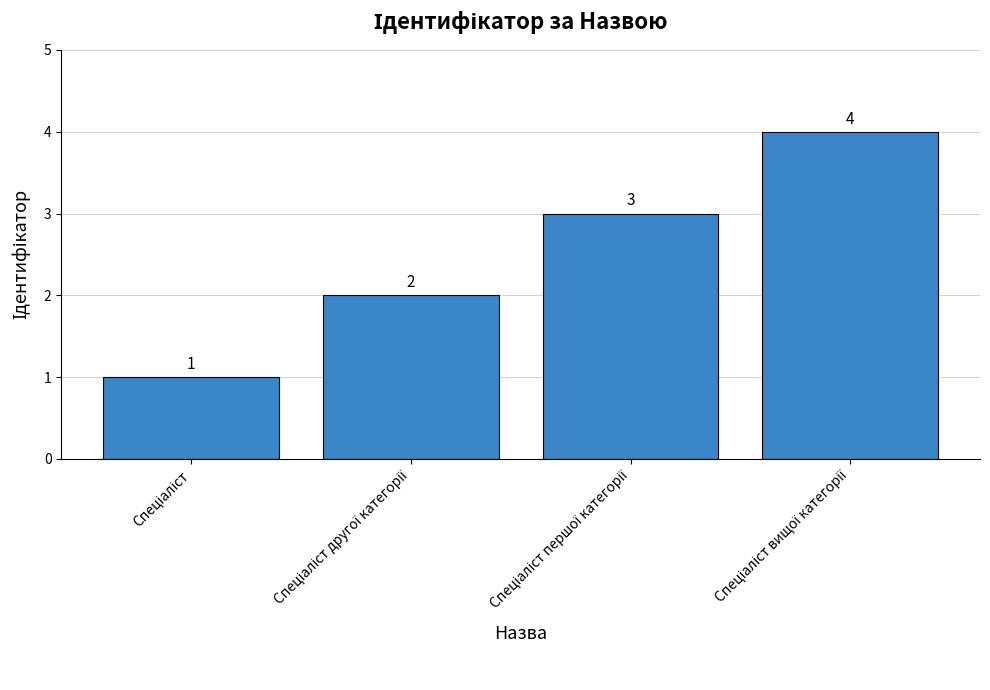

Count the values in the range 2 to 4.

3